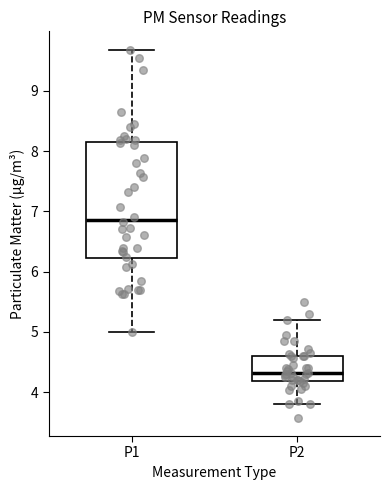

Reading left to right, transcribe this box plot: for each box, give where its median line is, the range the box spans, and where its two whiskers end, as read against the y-axis. The values are not printed on the chart, so give them approximately, as read against the axis.

P1: median 6.9, box 6.2 to 8.1, whiskers 5.0 to 9.7
P2: median 4.3, box 4.2 to 4.6, whiskers 3.8 to 5.2